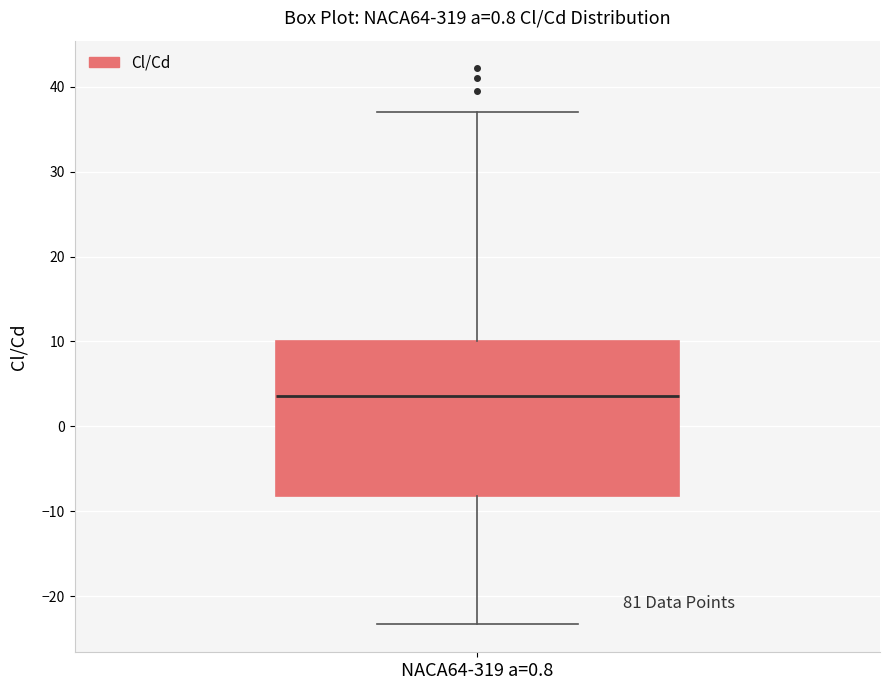

Transcribe this box plot: give where the median line is, the range the box spans, and where the two whiskers end, as read against the y-axis. The values are not printed on the chart, so give them approximately, as read against the axis.

median 4, box -8 to 10, whiskers -23 to 37